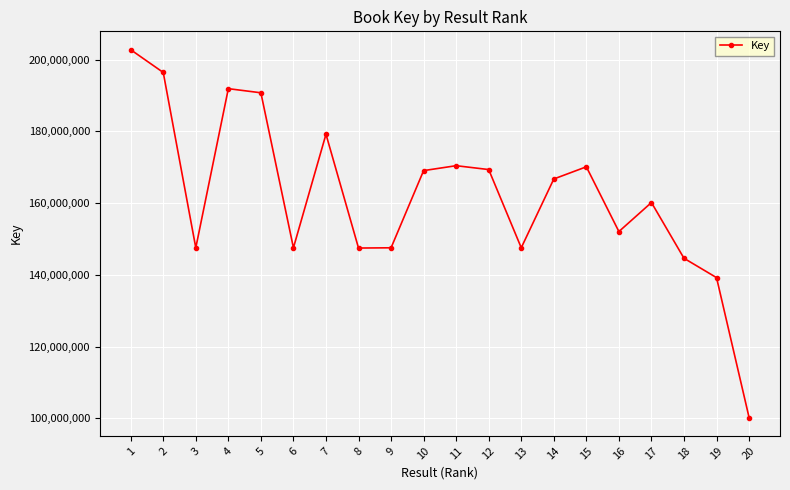

Where is the first local maximum?

4